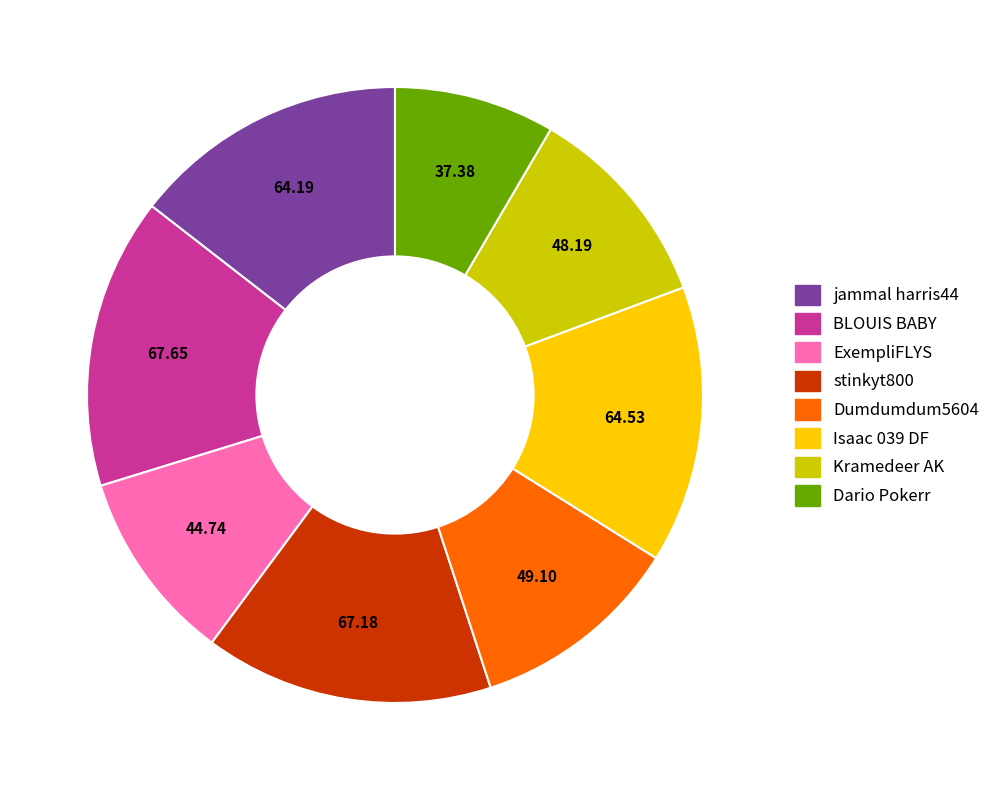

Does Dumdumdum5604 represent more than half of the total?

No